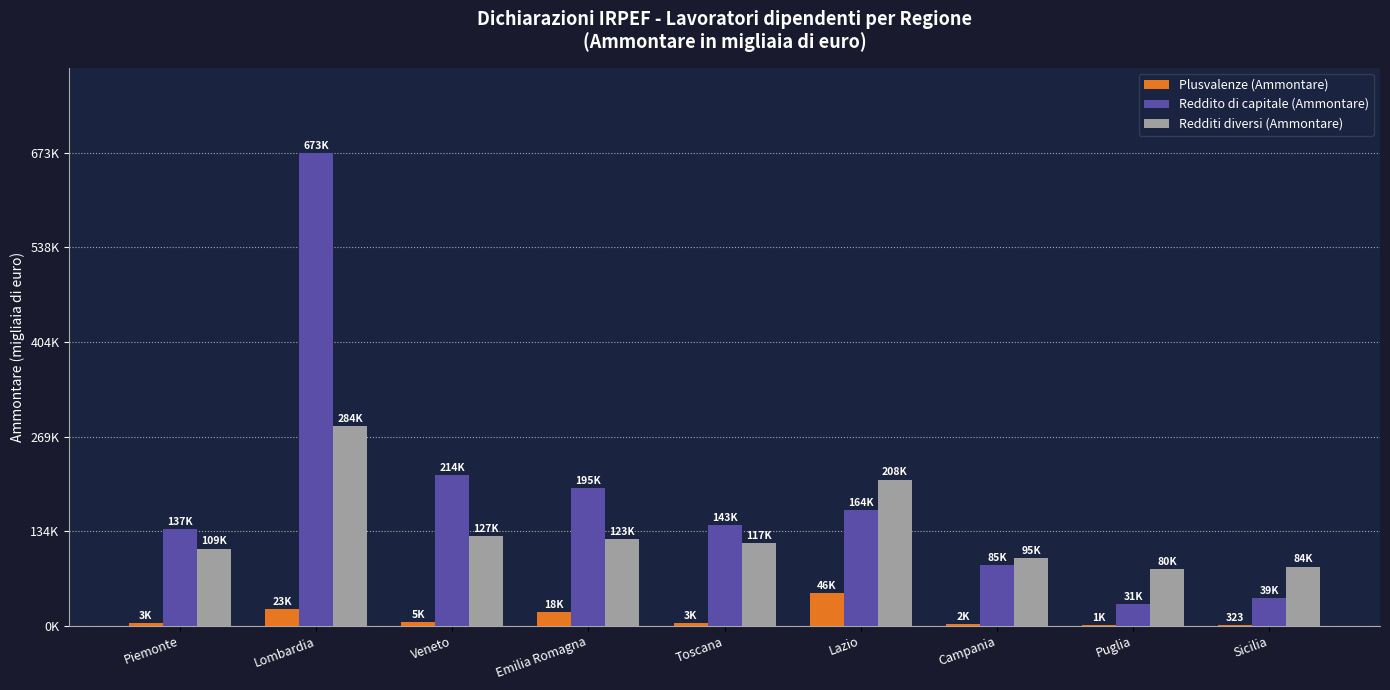

At how many categories does at least one series exceed 368399?

1